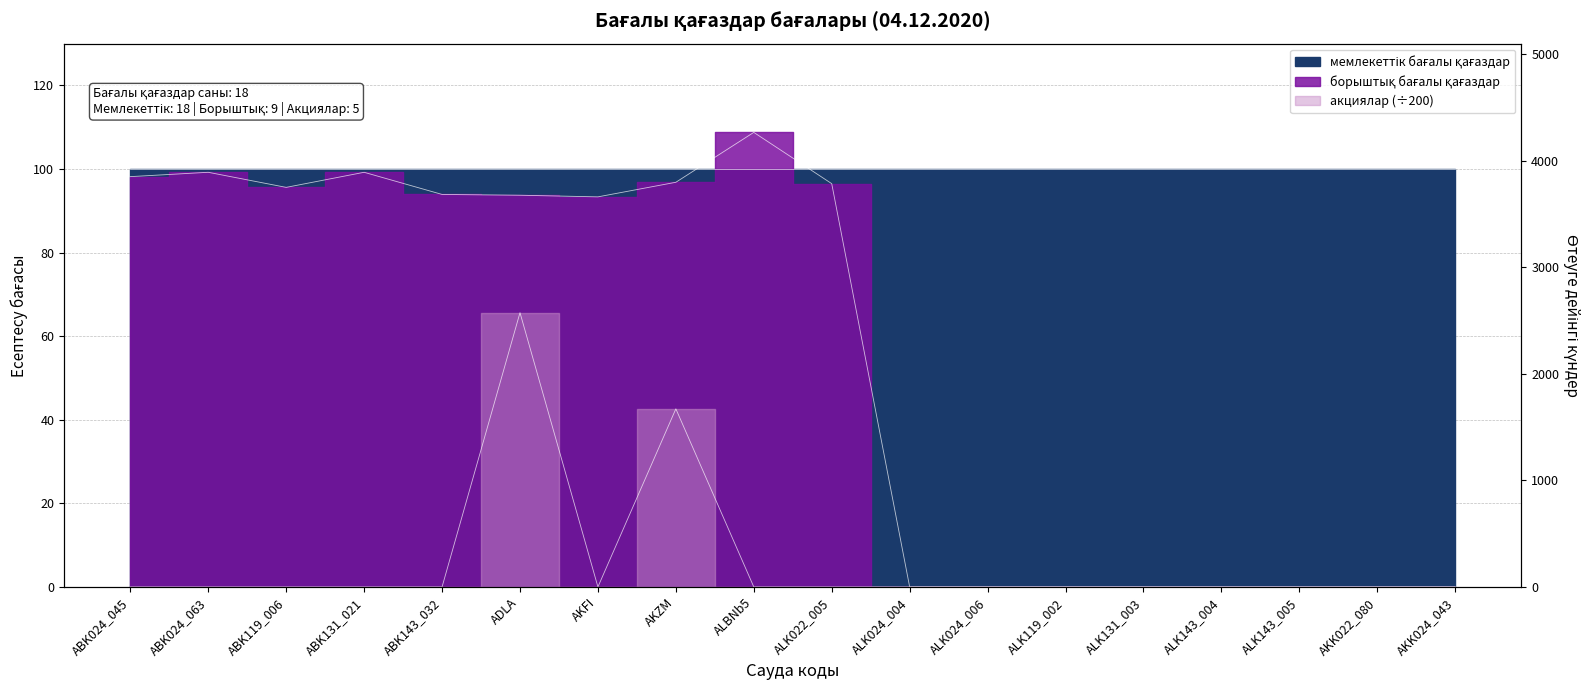

What is the spread (max minus min) of values at ALBNb5?

108.8